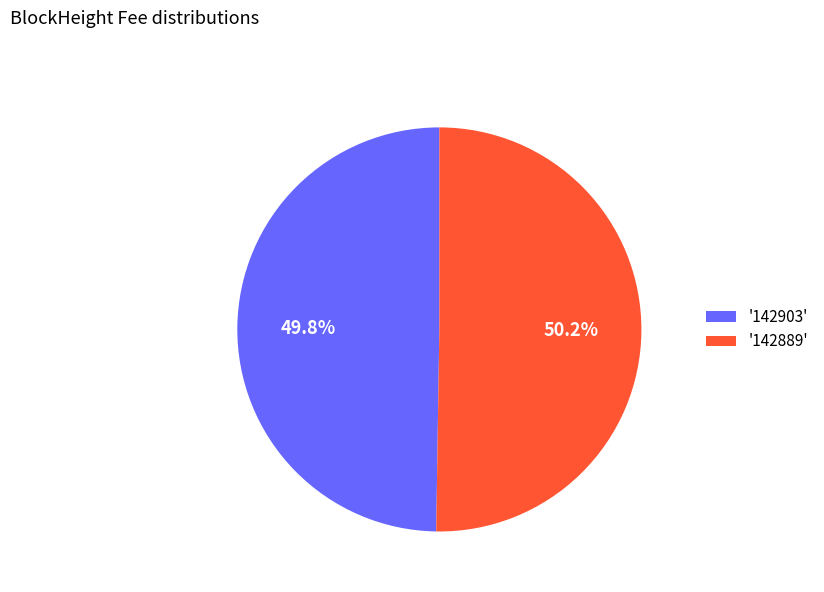

Is the sum of '142903' and '142889' greater than half?

Yes